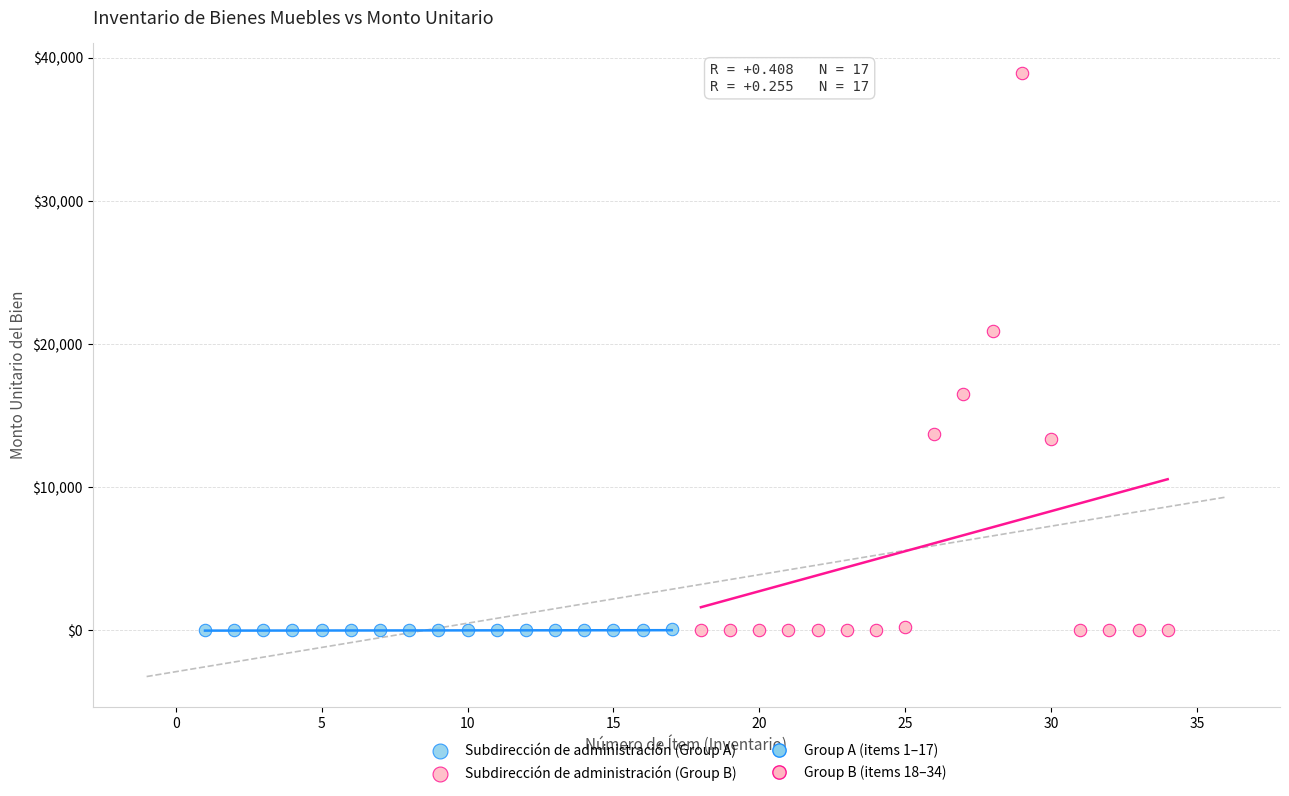

Which series reaches the maximum Y coordinate?

Subdirección de administración (Group B)